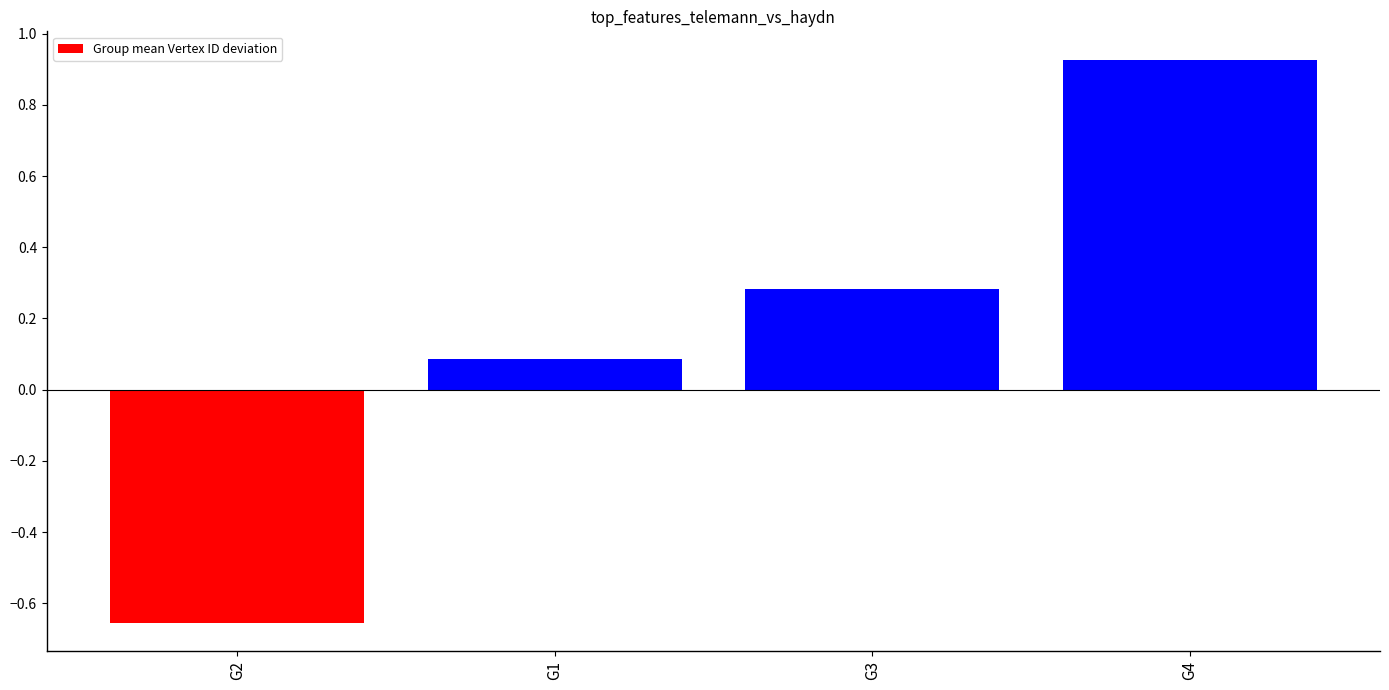

Which category has the lowest value across all series?

G2